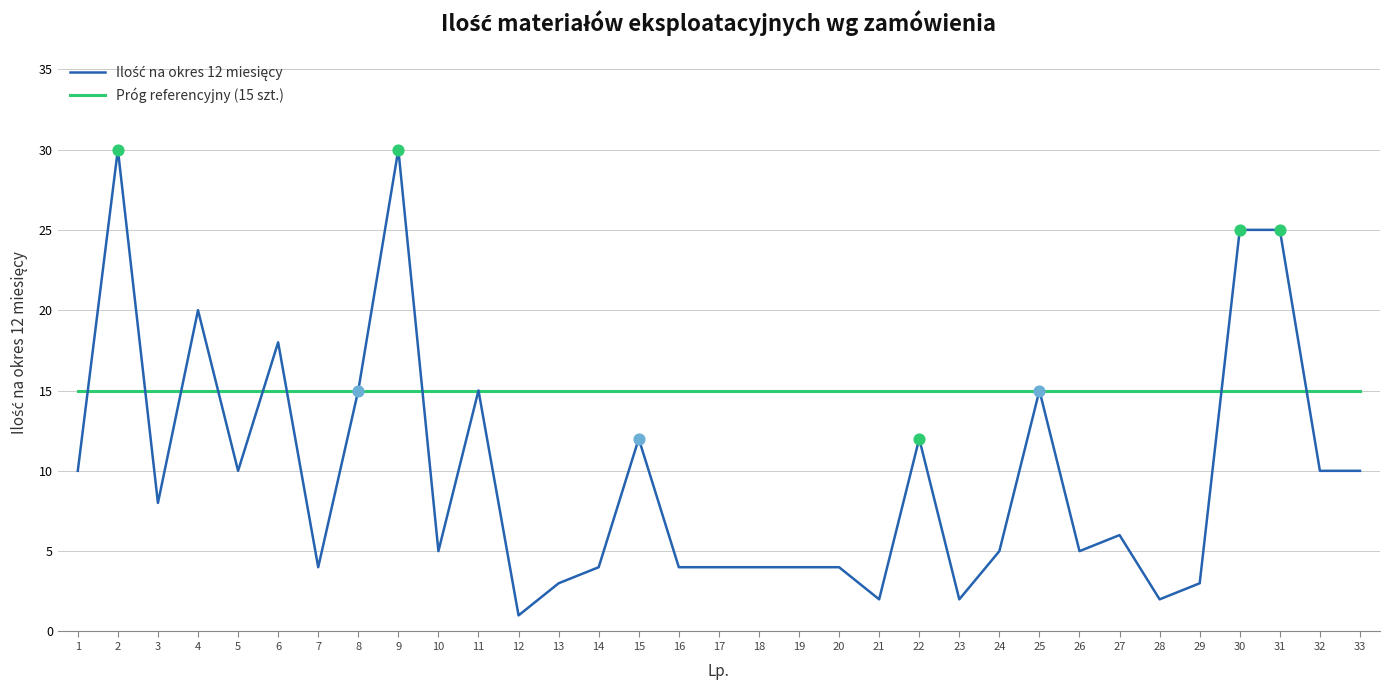

What is the total value across all series at 3?

23